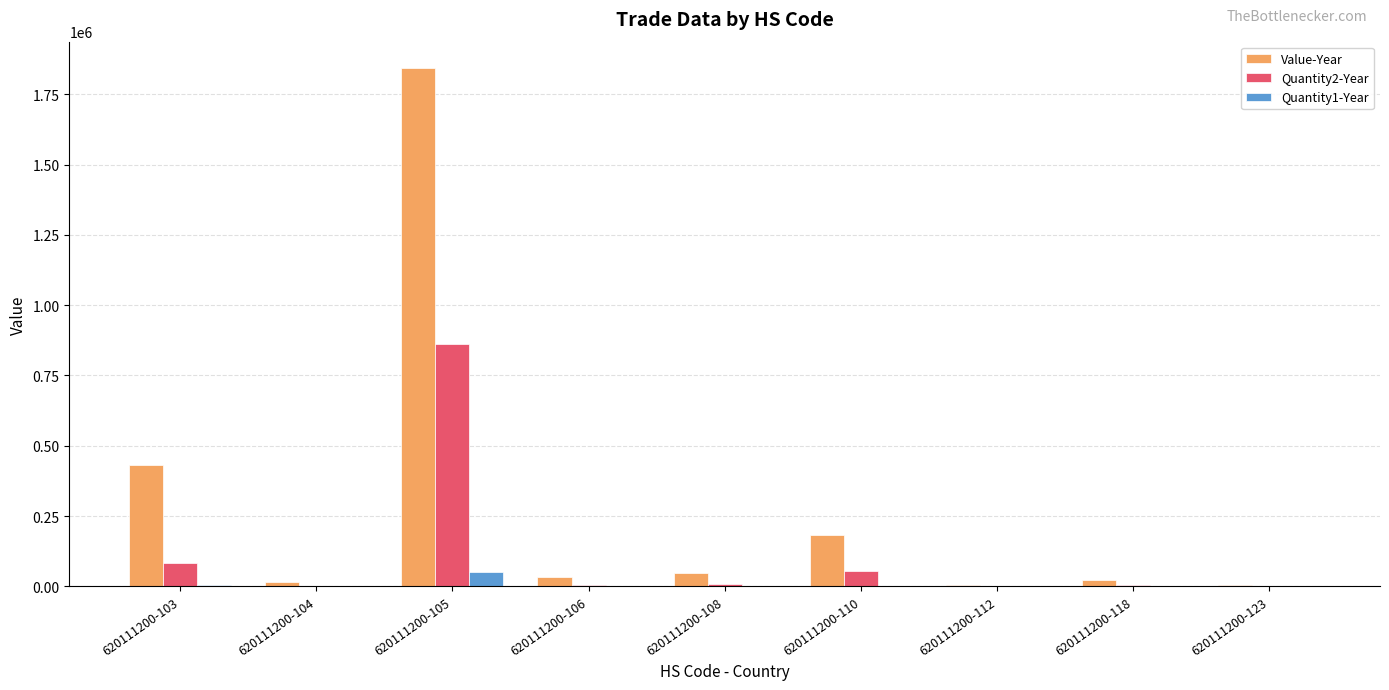

Are the bars grouped side by side (vs. stacked)?

Yes